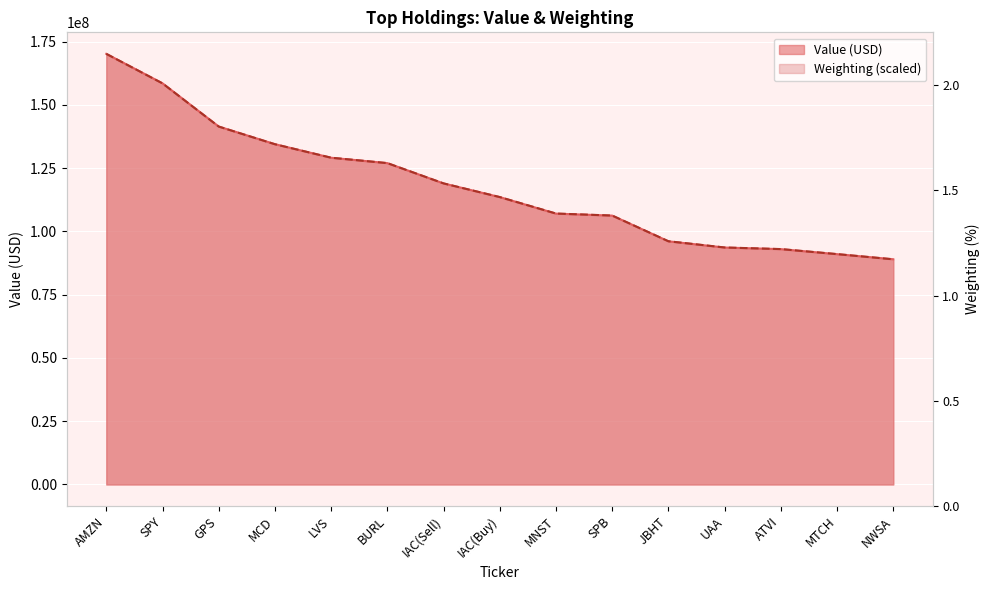

How many times do Weighting and Value cross each other?

2